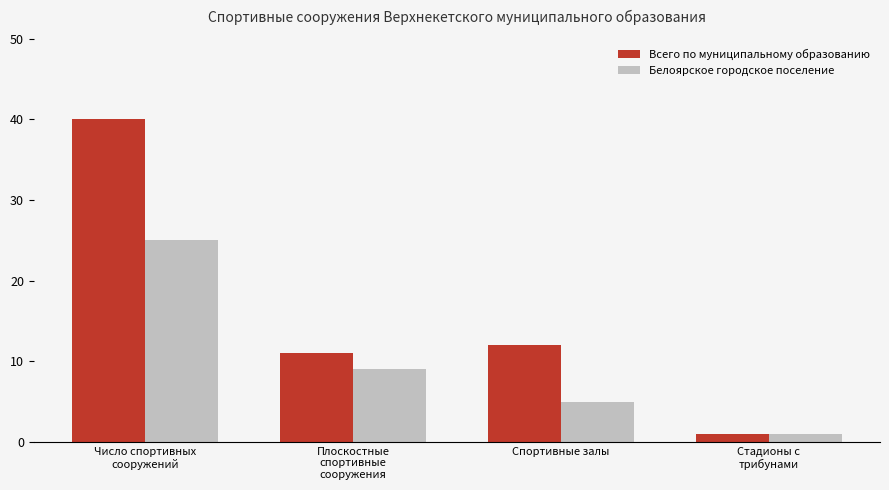

Reading left to right, extract all data points from this chart.

Всего по муниципальному образованию: Число спортивных
сооружений=40	Плоскостные
спортивные
сооружения=11	Спортивные залы=12	Стадионы с
трибунами=1
Белоярское городское поселение: Число спортивных
сооружений=25	Плоскостные
спортивные
сооружения=9	Спортивные залы=5	Стадионы с
трибунами=1